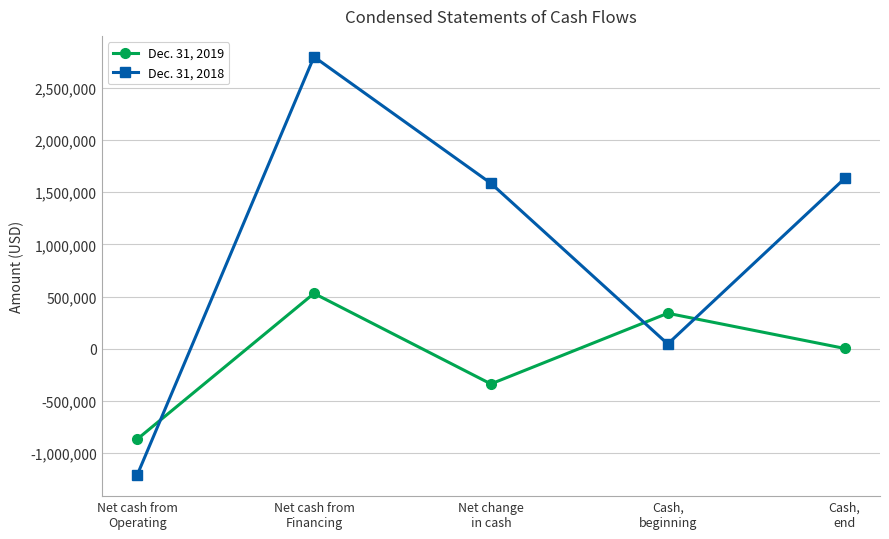

True or false: Dec. 31, 2018 and Dec. 31, 2019 cross at least once.

True